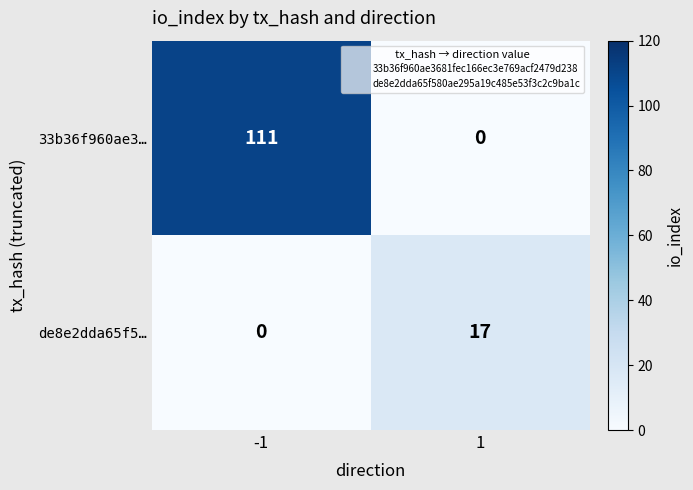

Rank the series by their average value, from highest to lowest.

33b36f960ae3…, de8e2dda65f5…